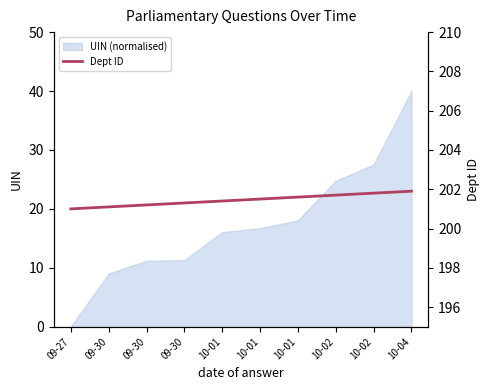

What is the ratio of the value at 10-01 to the value at 09-30?

1.0